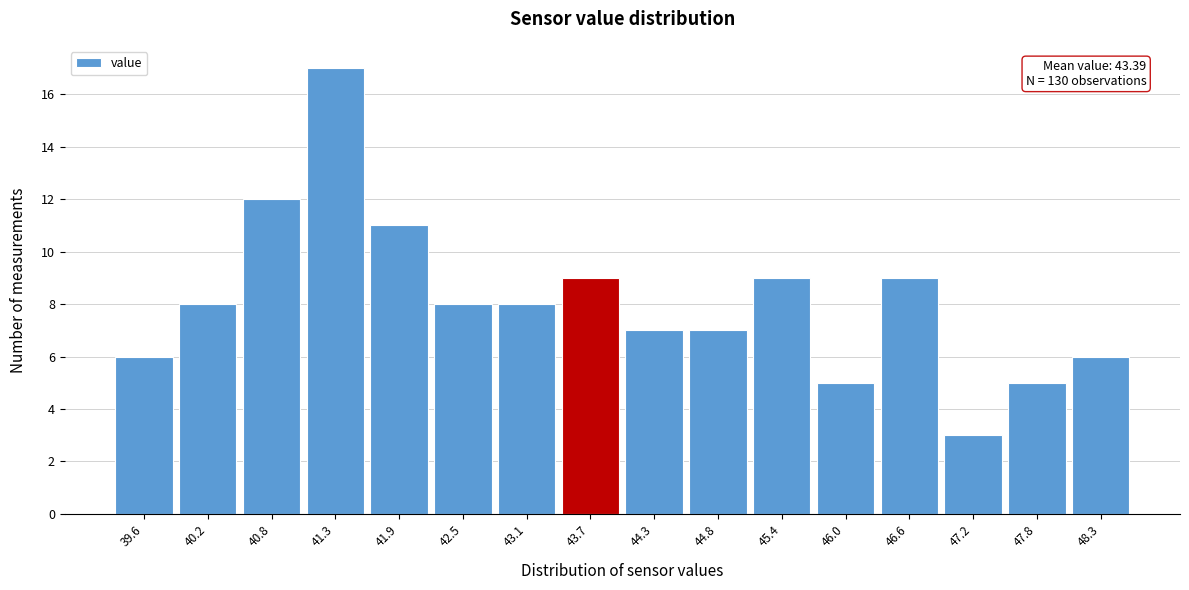

Over which range of the x-axis is the bar tallest?

41.0 to 41.6